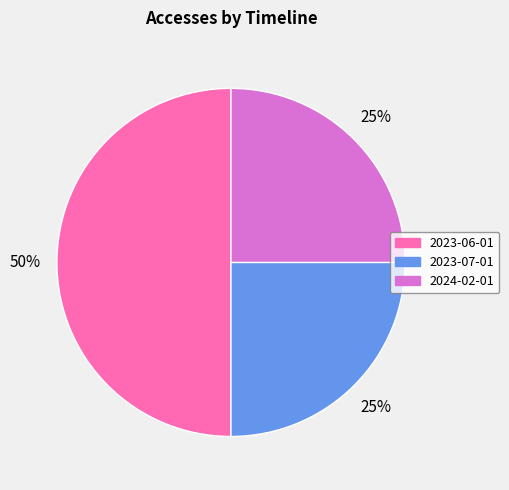

Is it true that 2023-07-01 is 25% of the pie?

True